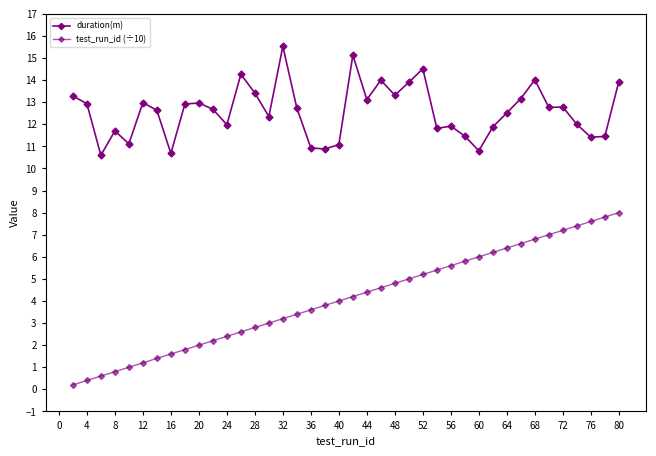

Is this an area chart (filled region under the line)?

No